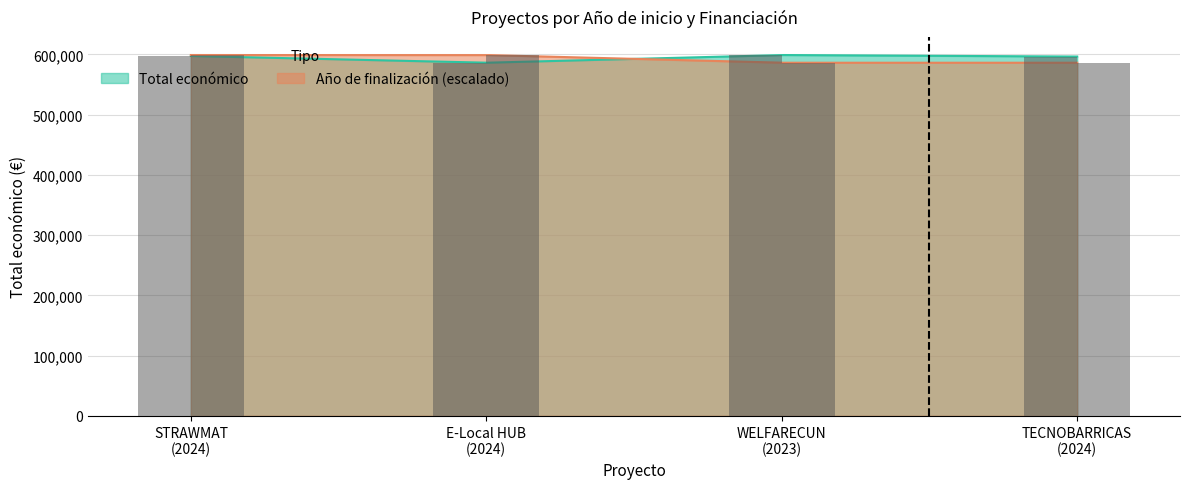

List the series in order of their peak value, highest first.

Total económico, Año de finalización